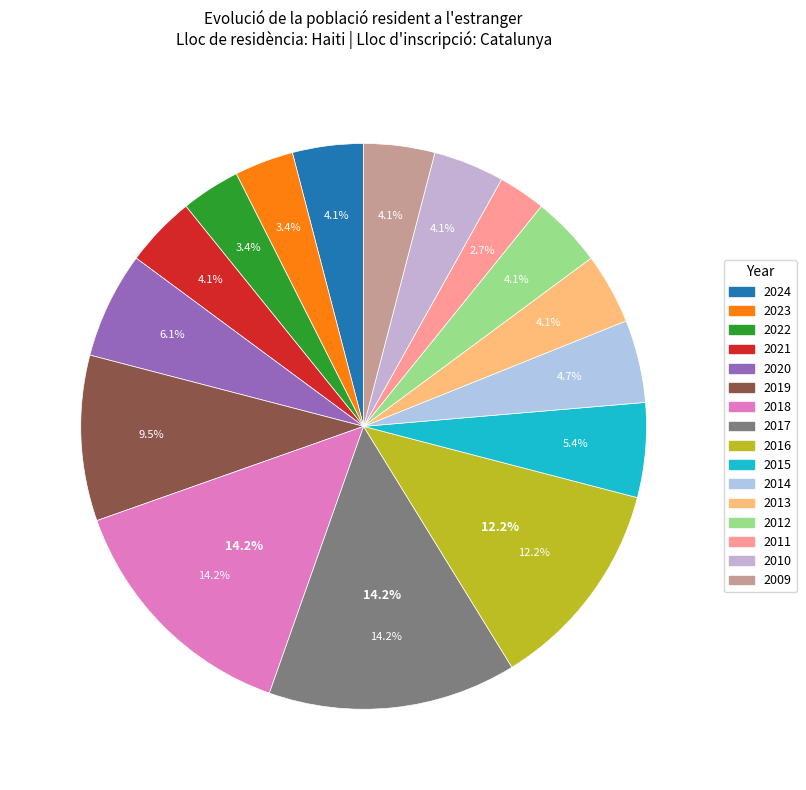

To the nearest percent, what percentage of the pie is 2022?

3%